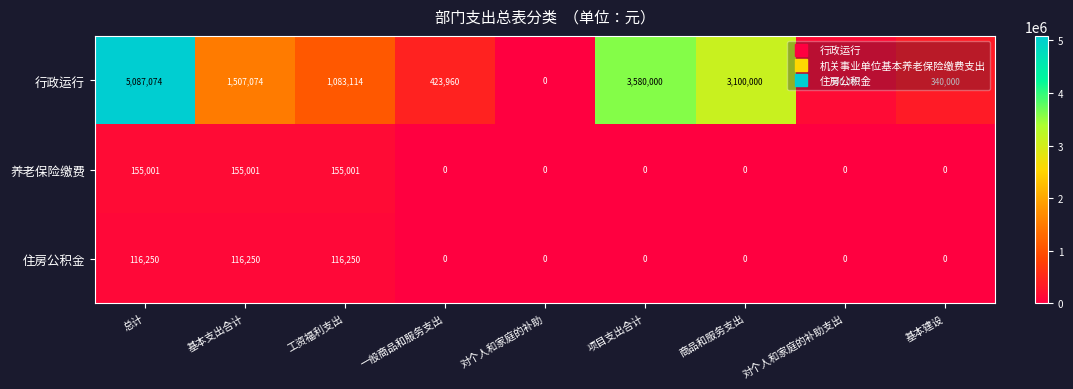

What is the sum of all 住房公积金 values?

348750